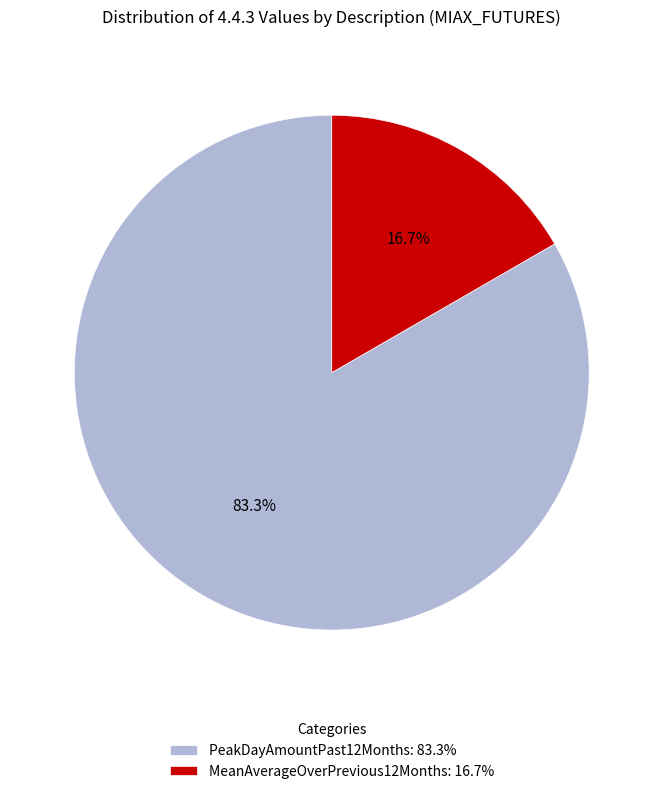

Which slice is the smallest?

MeanAverageOverPrevious12Months